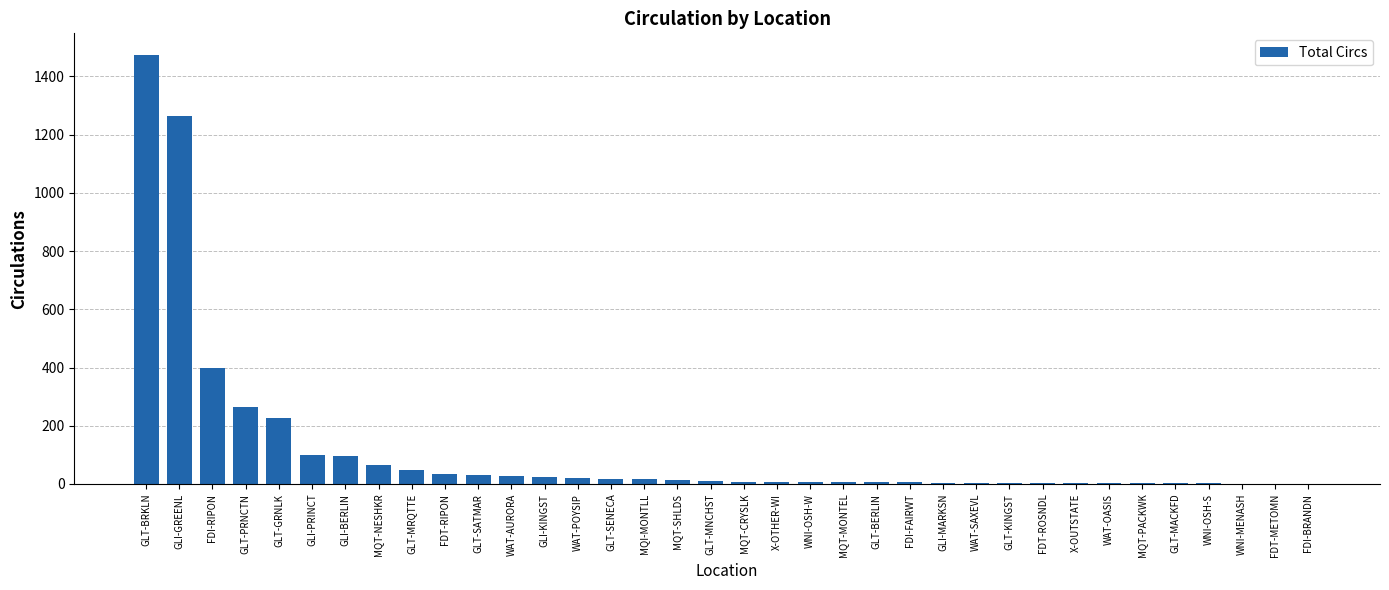

What is the greatest value displayed?

1474